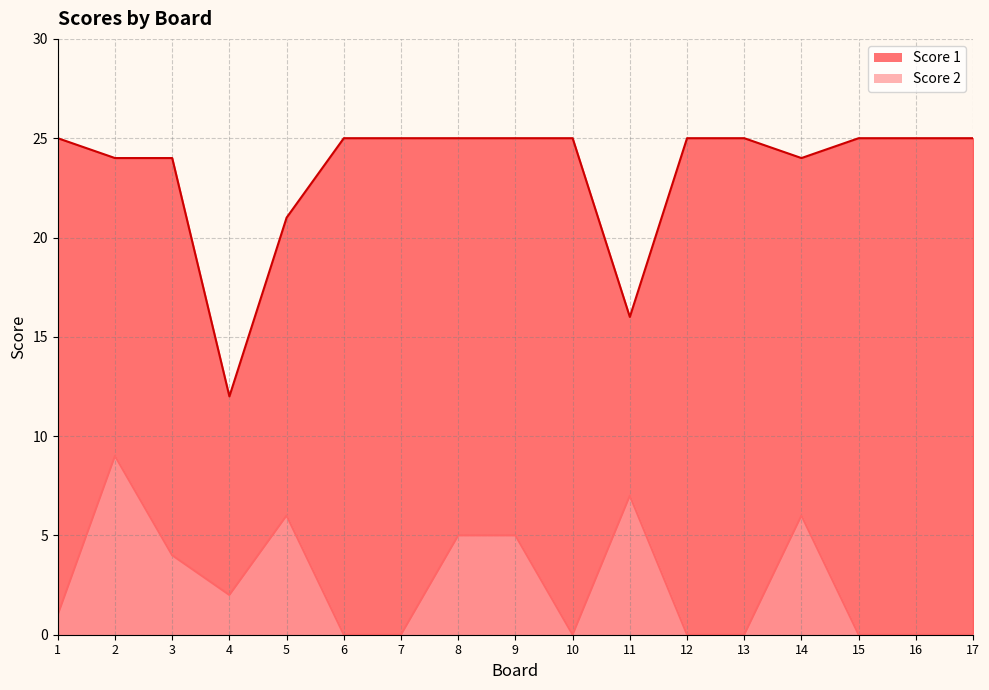

Between 16 and 7, which is larger?

16